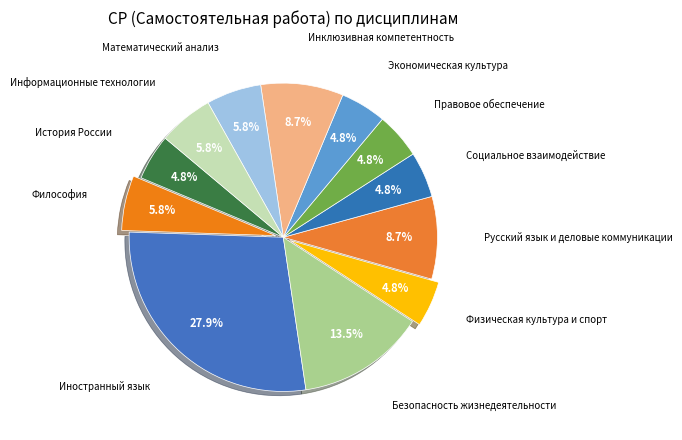

Rank the categories by value from lowest to highest.

История России, Физическая культура и спорт, Социальное взаимодействие, Правовое обеспечение, Экономическая культура, Философия, Математический анализ, Информационные технологии, Русский язык и деловые коммуникации, Инклюзивная компетентность, Безопасность жизнедеятельности, Иностранный язык